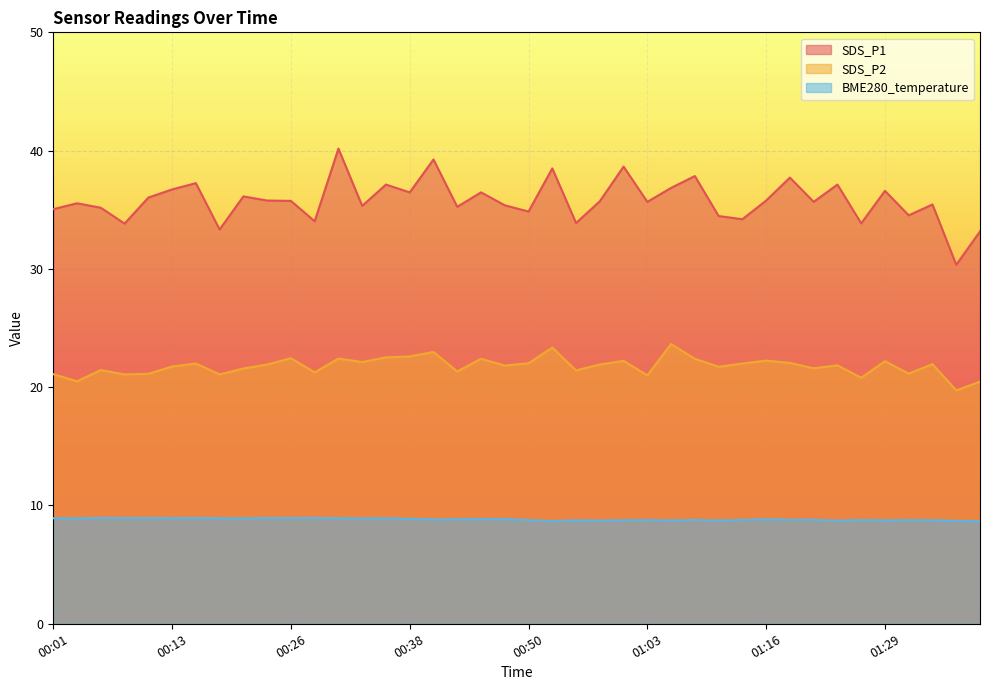

What is the label of the 2nd point from the left?

00:03